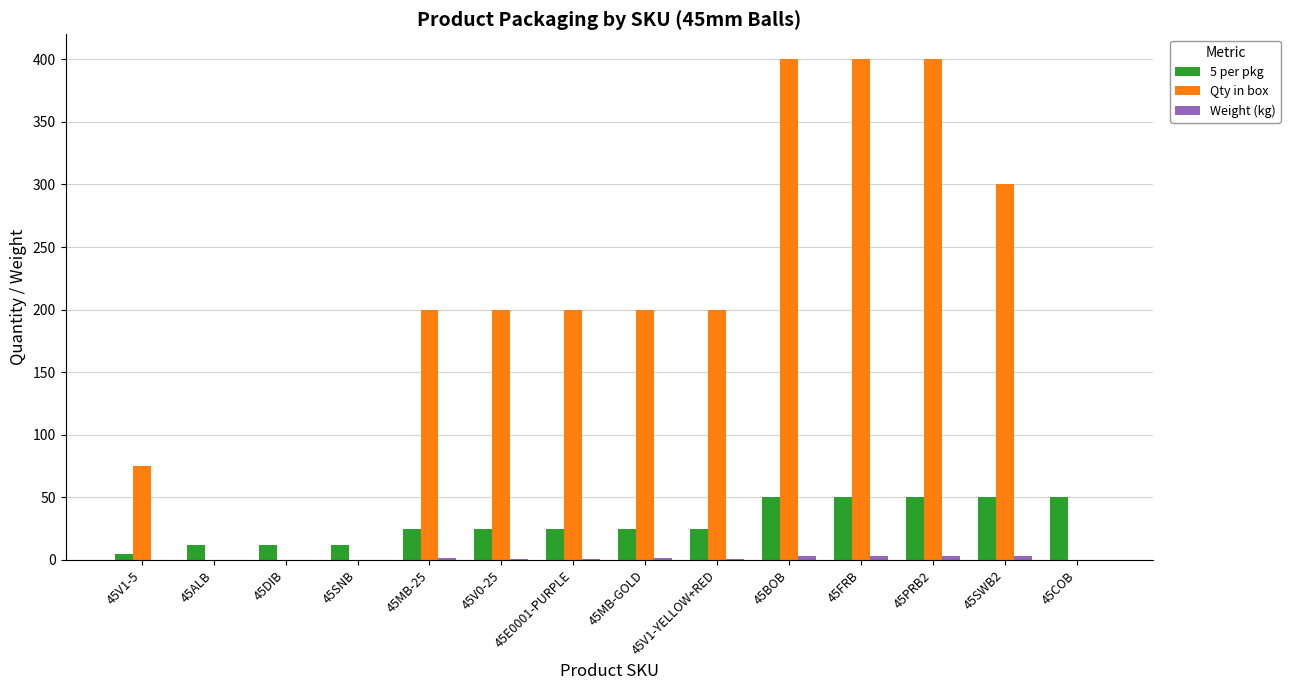

What is the sum of all 5 per pkg values?

416.0